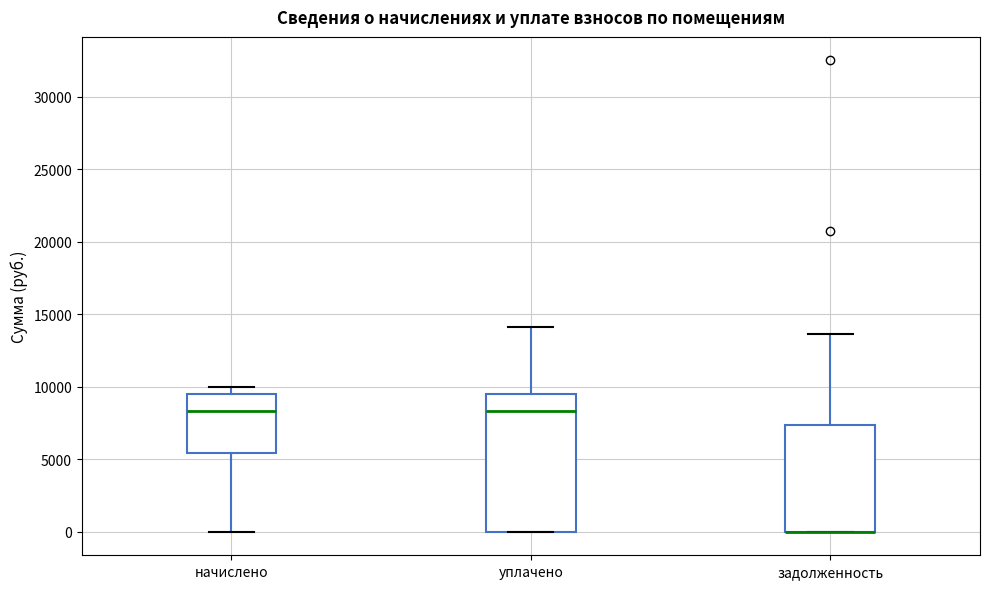

Reading left to right, read every box against the y-axis: the position of its median line, the range the box covers, and the ends of its whiskers. The values are not printed on the chart, so give them approximately, as read against the axis.

начислено: median 8500, box 5500 to 9500, whiskers 0 to 10000
уплачено: median 8500, box 0 to 9500, whiskers 0 to 14000
задолженность: median 0 (drawn on the box's lower edge), box 0 to 7500, whiskers 0 to 13500